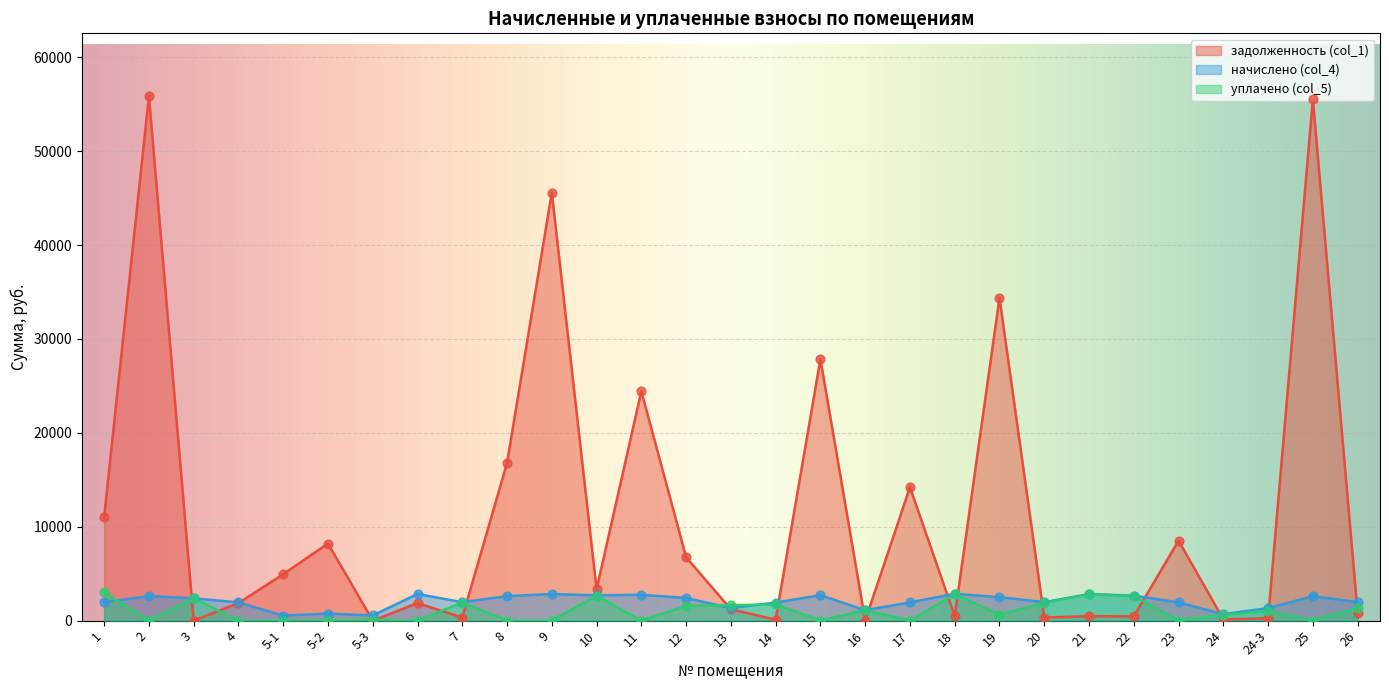

What are all the series names shown in the legend?

задолженность (col_1), начислено (col_4), уплачено (col_5)